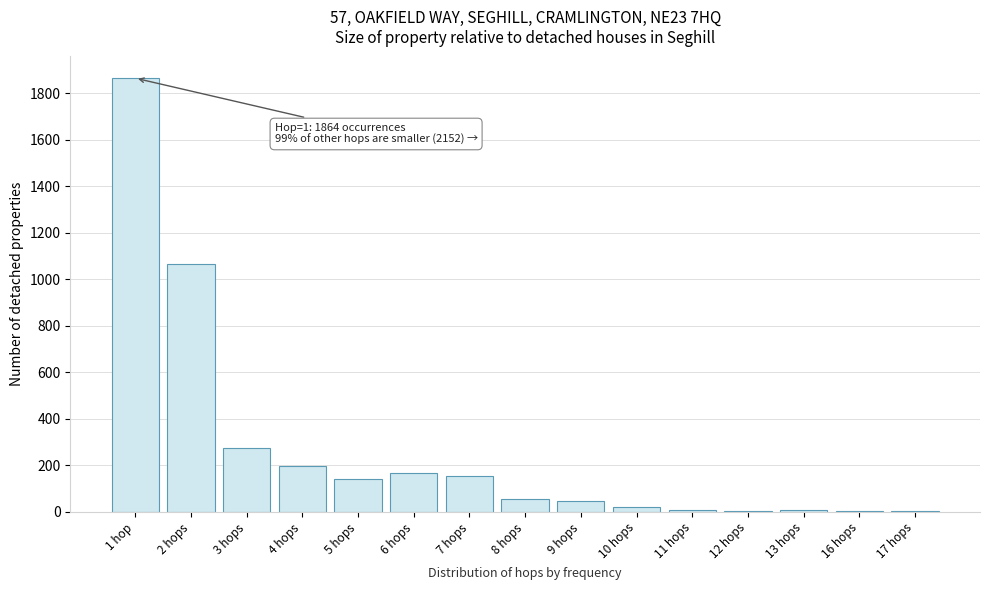

Which category has the highest value across all series?

1 hop